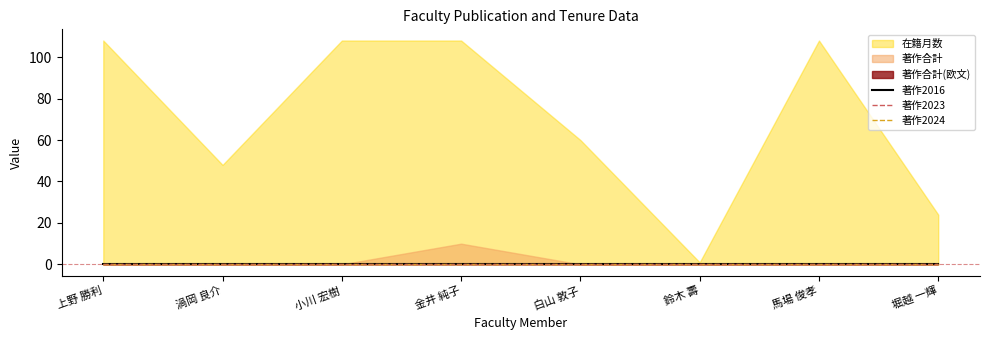

True or false: 著作2023 has a value of 0 at 馬場 俊孝.

True